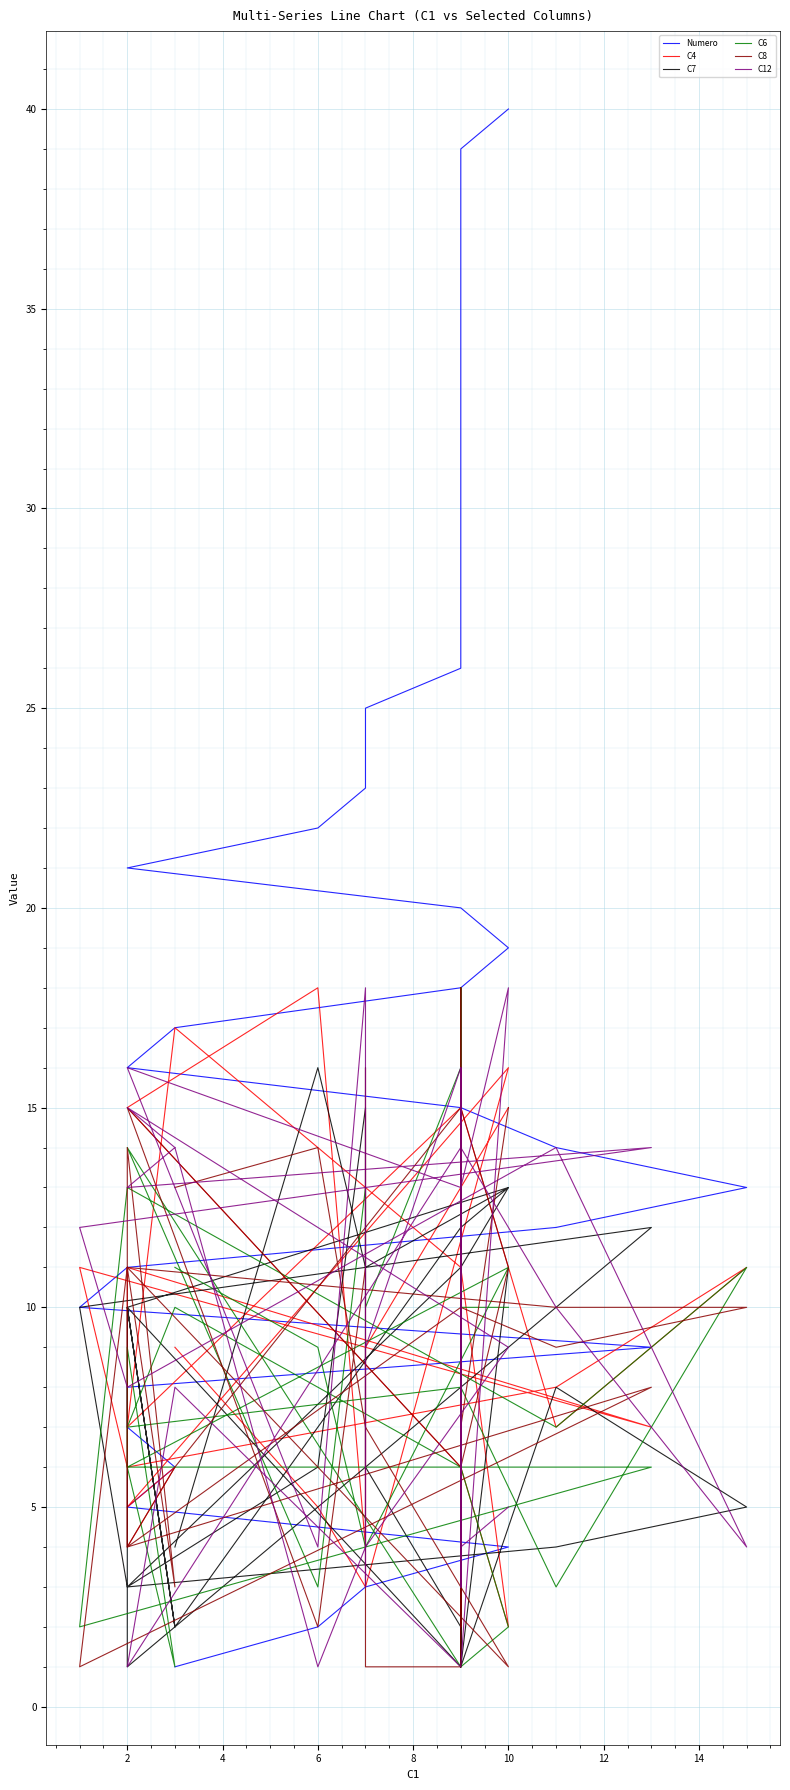

At which category does C7 reach its first local valley?

4